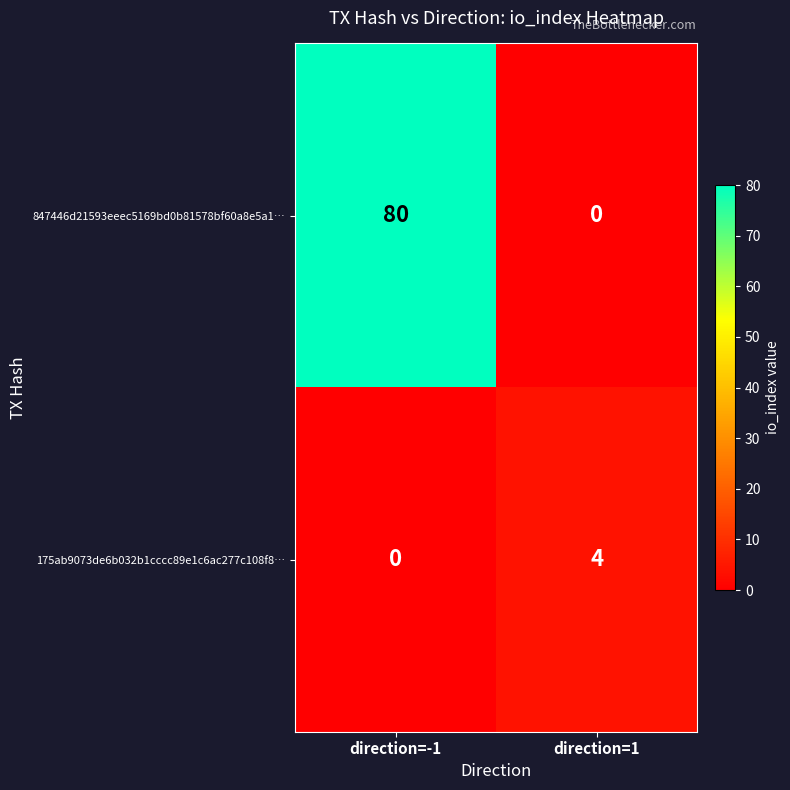

What is the difference between the maximum and minimum values in the 175ab9073de6b032b1cccc89e1c6ac277c108f8… series?

4